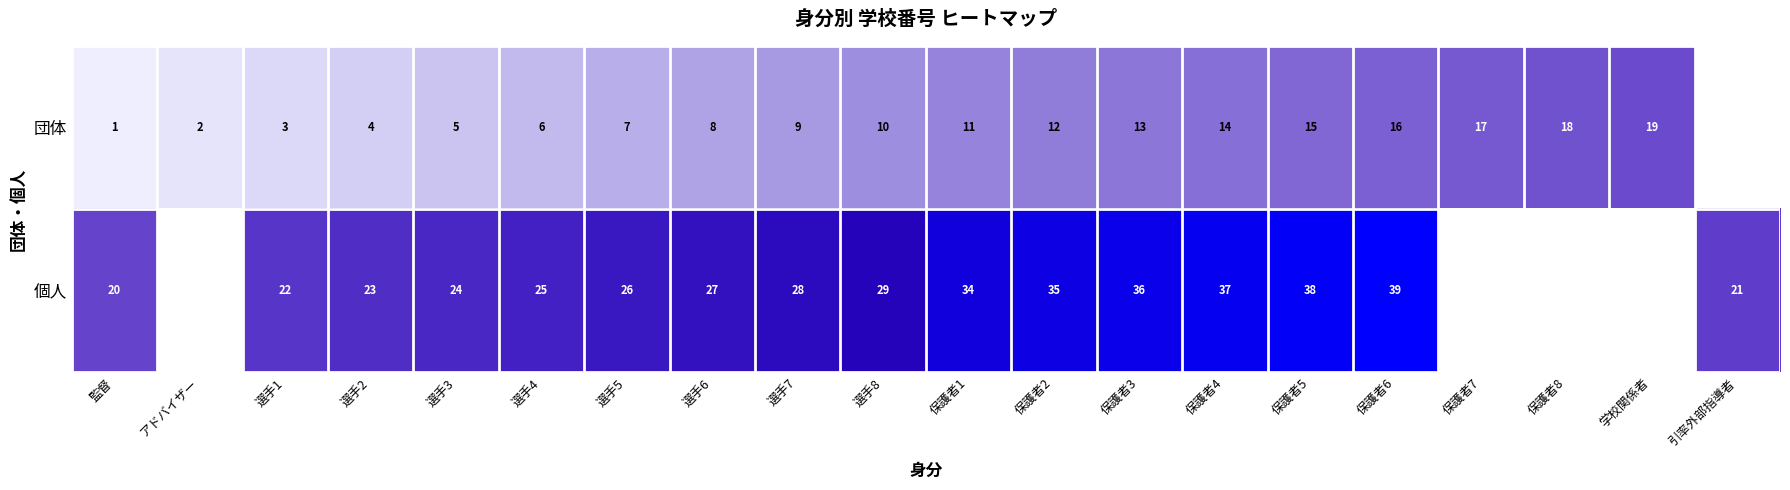

Is it true that 団体 equals 3 at 保護者4?

False